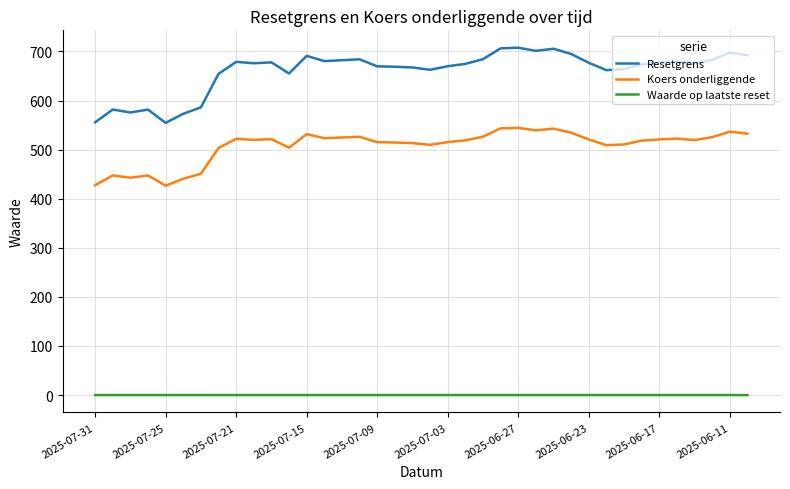

Which series has the largest total across all categories?

Resetgrens